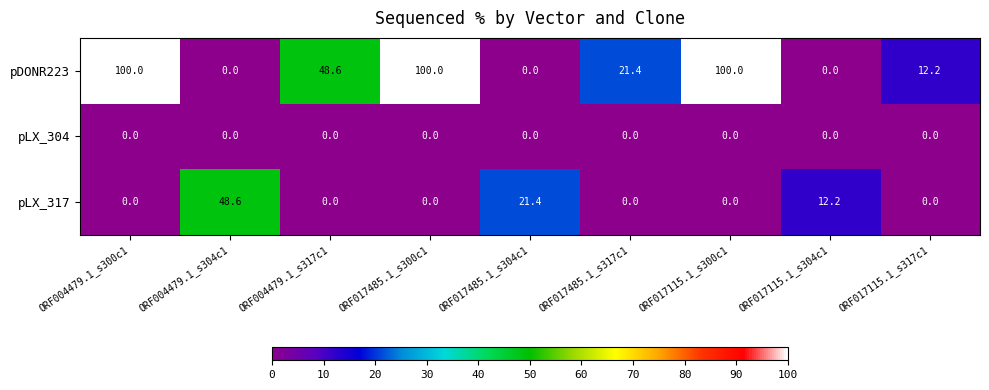

Which series has the largest range (max minus min)?

pDONR223